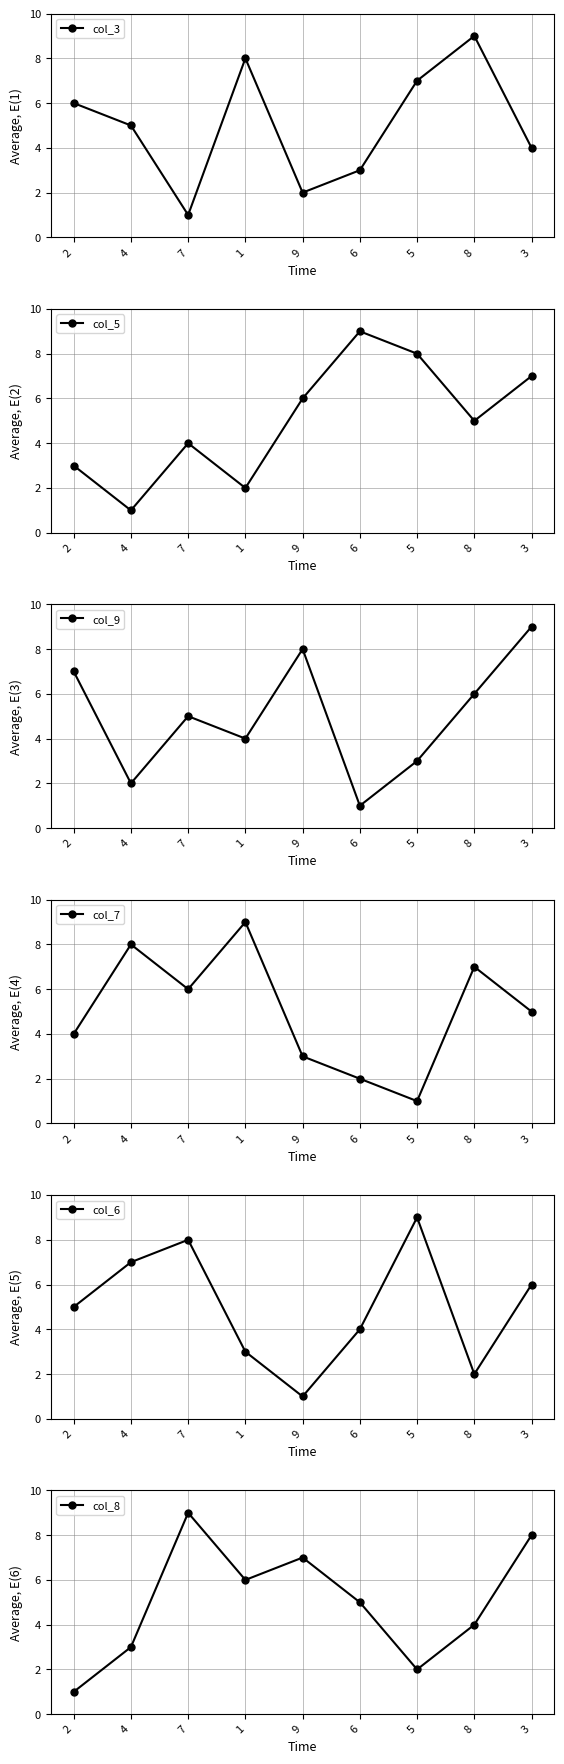

Between 2 and 7, which series saw the biggest shift?

col_8